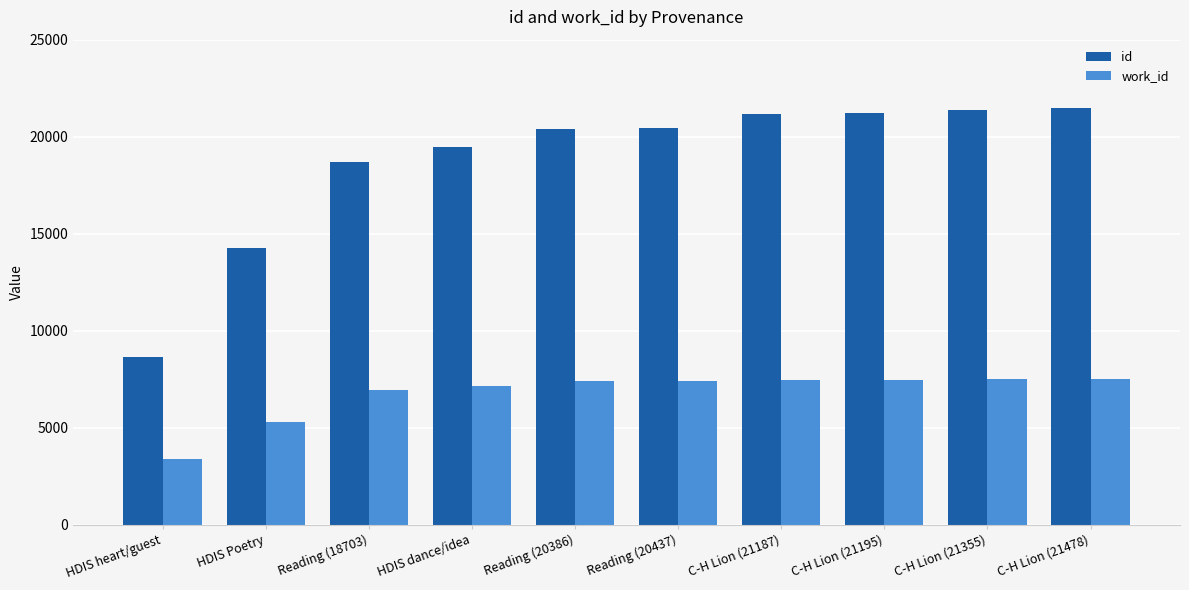

How many bars are there in total?

20